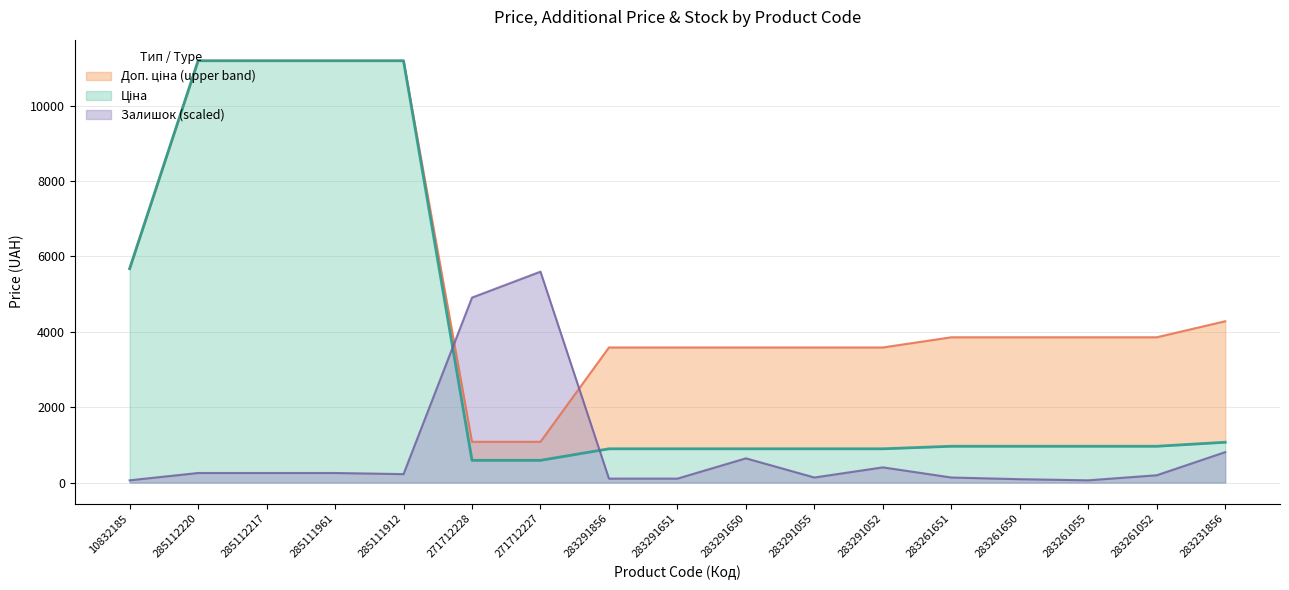

List the series in order of their peak value, highest first.

Ціна, Доп. ціна, Залишок